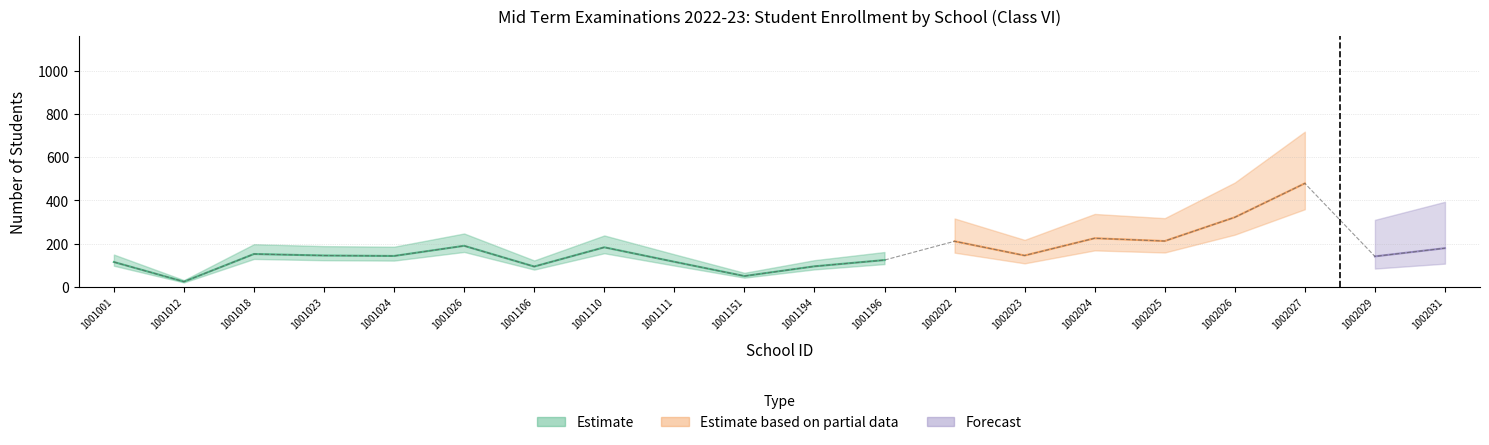

Rank the categories by Social Sc. H/E value from highest to lowest.

1002027, 1002026, 1002024, 1002025, 1002022, 1001026, 1001110, 1002031, 1001018, 1001023, 1002023, 1001024, 1002029, 1001196, 1001111, 1001001, 1001194, 1001106, 1001151, 1001012